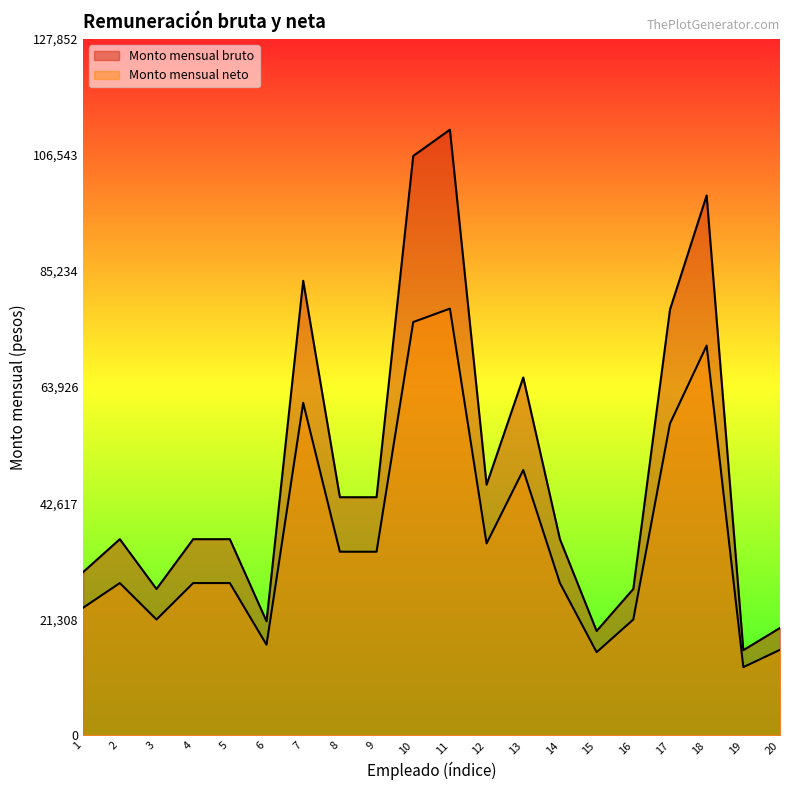

Where is the first local minimum for Monto mensual neto?

3